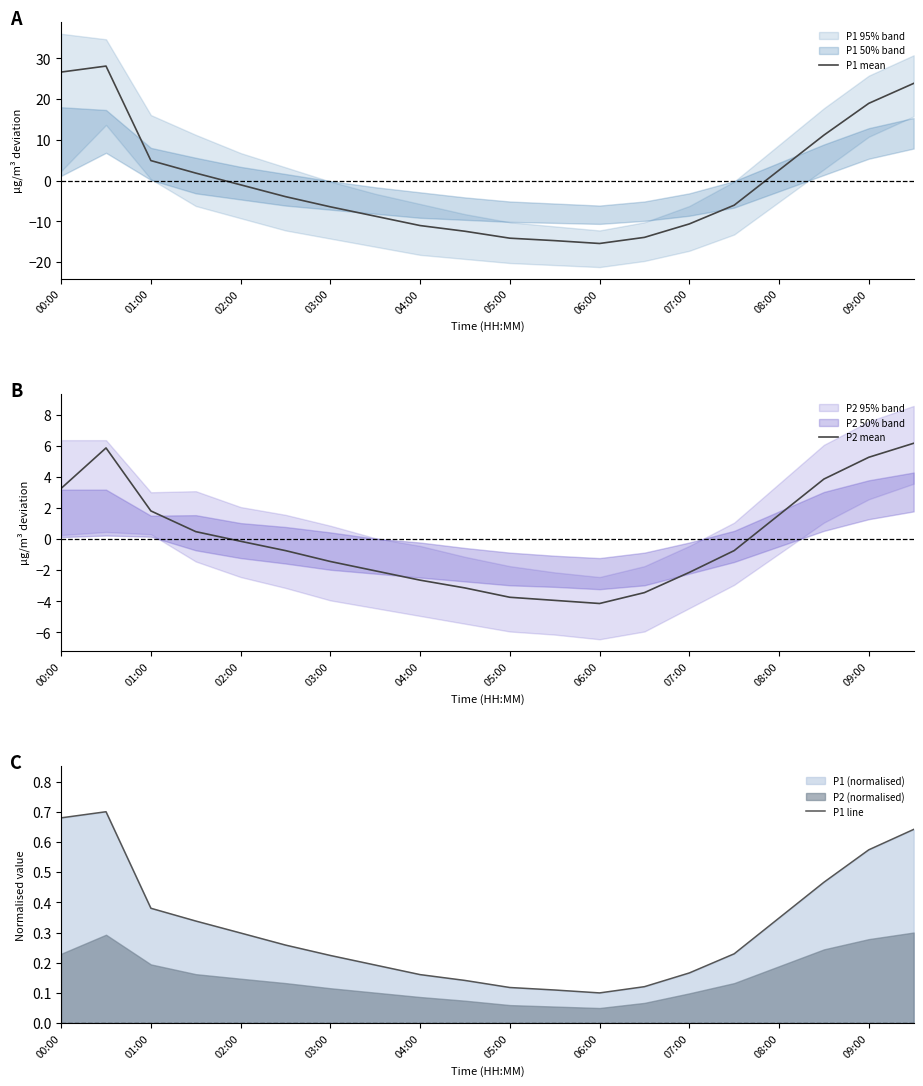

What is the difference between the second highest and minimum values in the P1 line series?

0.6